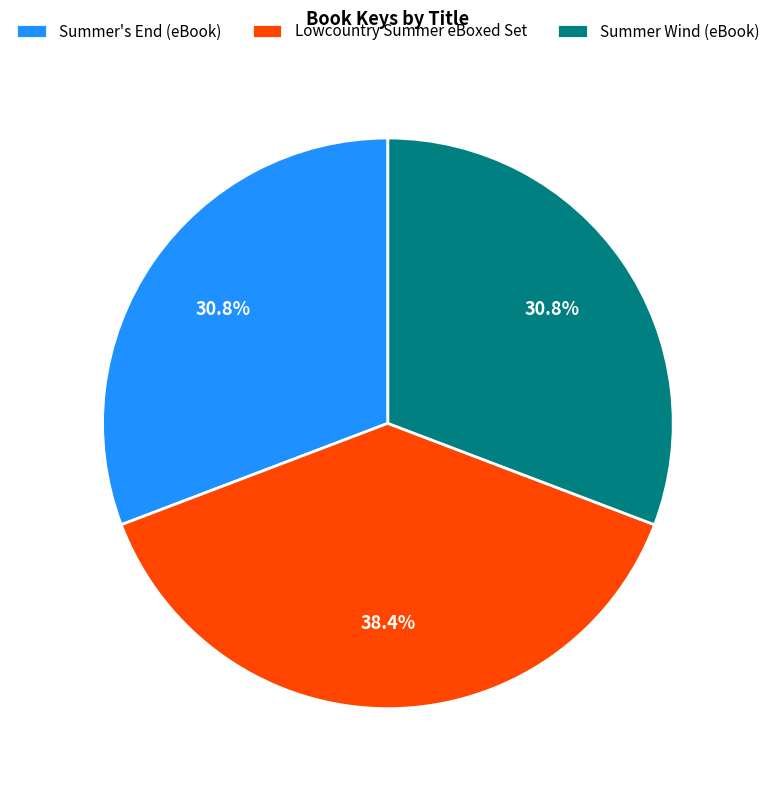

How many segments does this pie chart have?

3